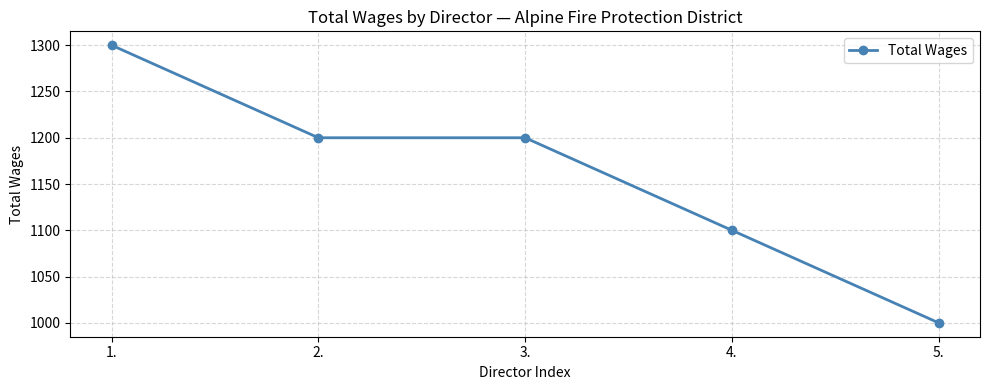

Is this an area chart (filled region under the line)?

No